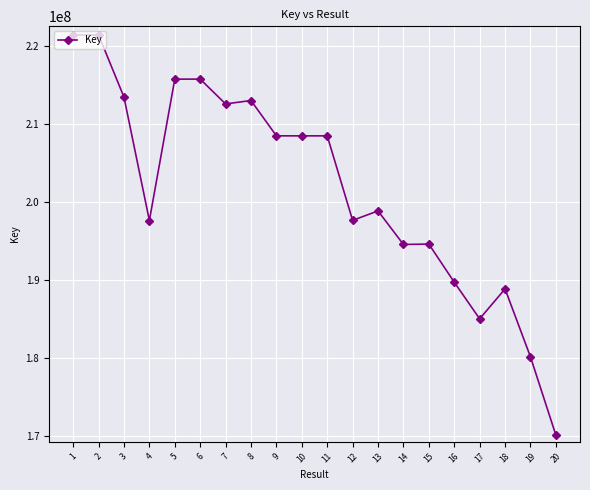

What is the value of the 2nd point from the left?

221475753